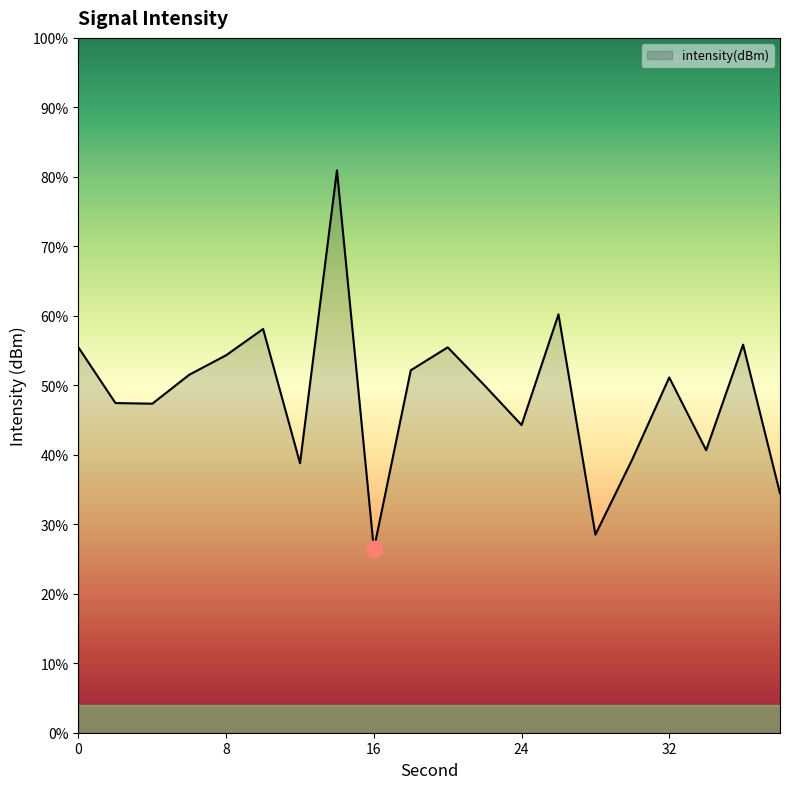

List the labels in order of value, largest first.

14, 26, 10, 36, 20, 0, 8, 18, 6, 32, 22, 2, 4, 24, 34, 30, 12, 38, 28, 16